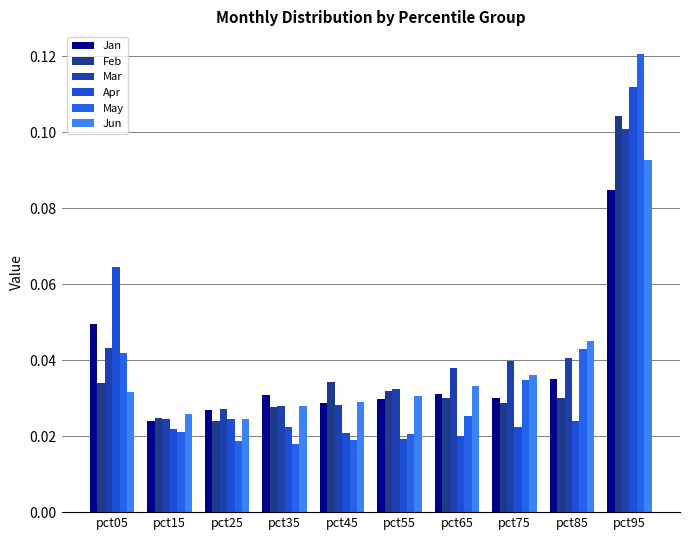

Reading left to right, list all the values displayed in this chart.

Jan: 0.0	0.0	0.0	0.0	0.0	0.0	0.0	0.0	0.0	0.1
Feb: 0.0	0.0	0.0	0.0	0.0	0.0	0.0	0.0	0.0	0.1
Mar: 0.0	0.0	0.0	0.0	0.0	0.0	0.0	0.0	0.0	0.1
Apr: 0.1	0.0	0.0	0.0	0.0	0.0	0.0	0.0	0.0	0.1
May: 0.0	0.0	0.0	0.0	0.0	0.0	0.0	0.0	0.0	0.1
Jun: 0.0	0.0	0.0	0.0	0.0	0.0	0.0	0.0	0.0	0.1